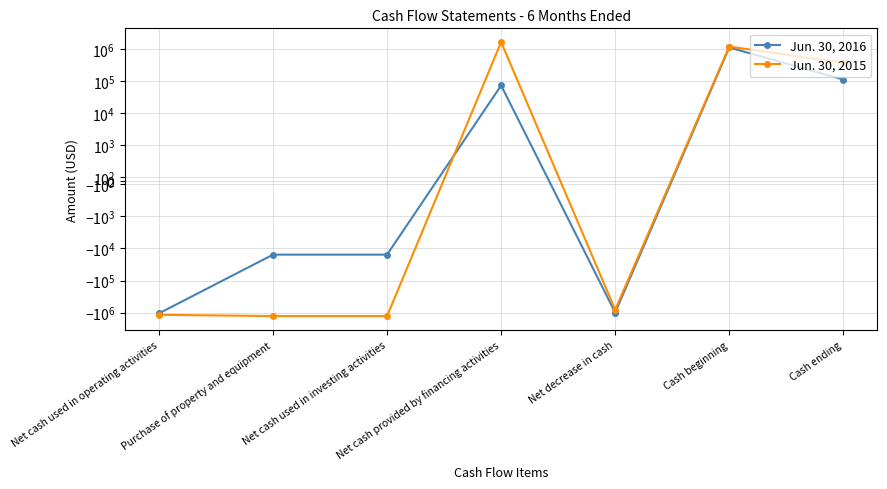

Reading left to right, transcribe all the data shown in this chart.

Jun. 30, 2016: -1053566	-15564	-15564	72572	-996558	1107330	110772
Jun. 30, 2015: -1168168	-1283414	-1283414	1638069	-813513	1182099	368586